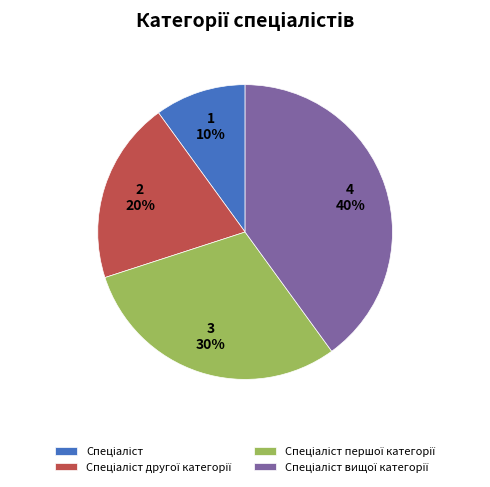

To the nearest percent, what is the difference between the largest and smallest slice percentages?

30%